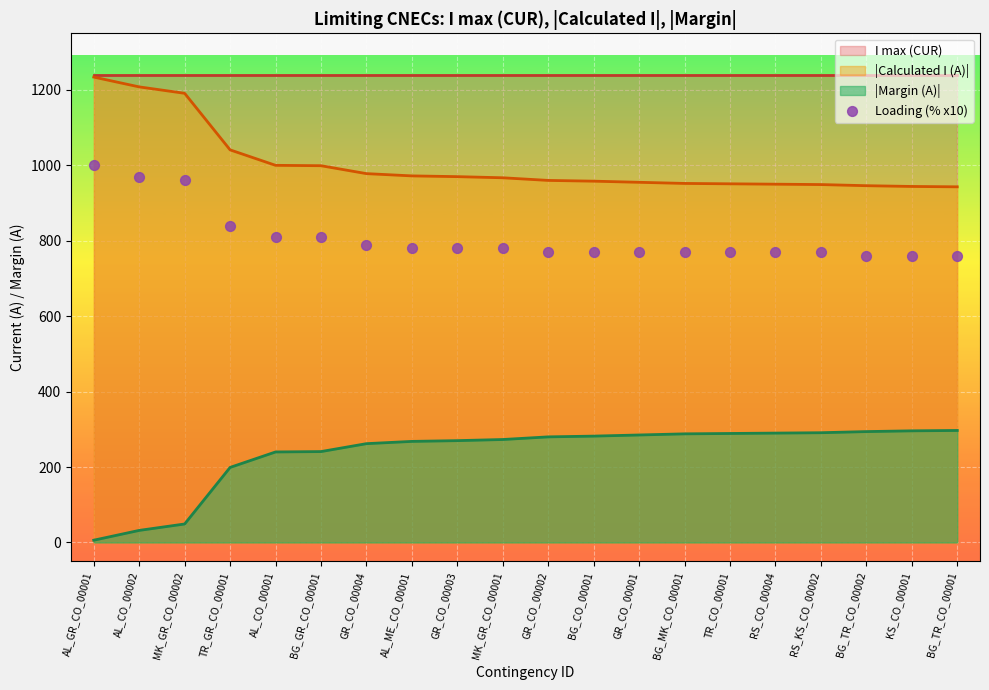

What is the ratio of the value at GR_CO_00003 to the value at RS_KS_CO_00002?

1.0